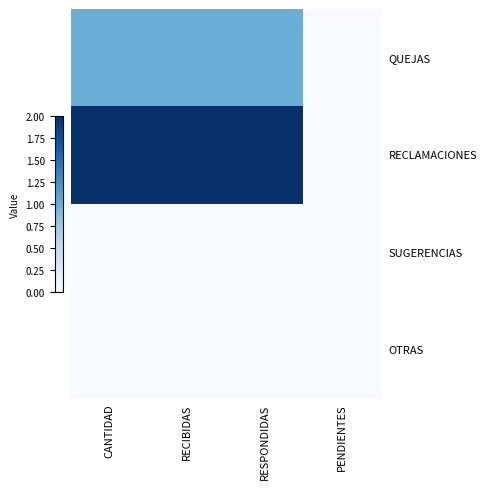

Which has a higher value, PENDIENTES or CANTIDAD?

CANTIDAD